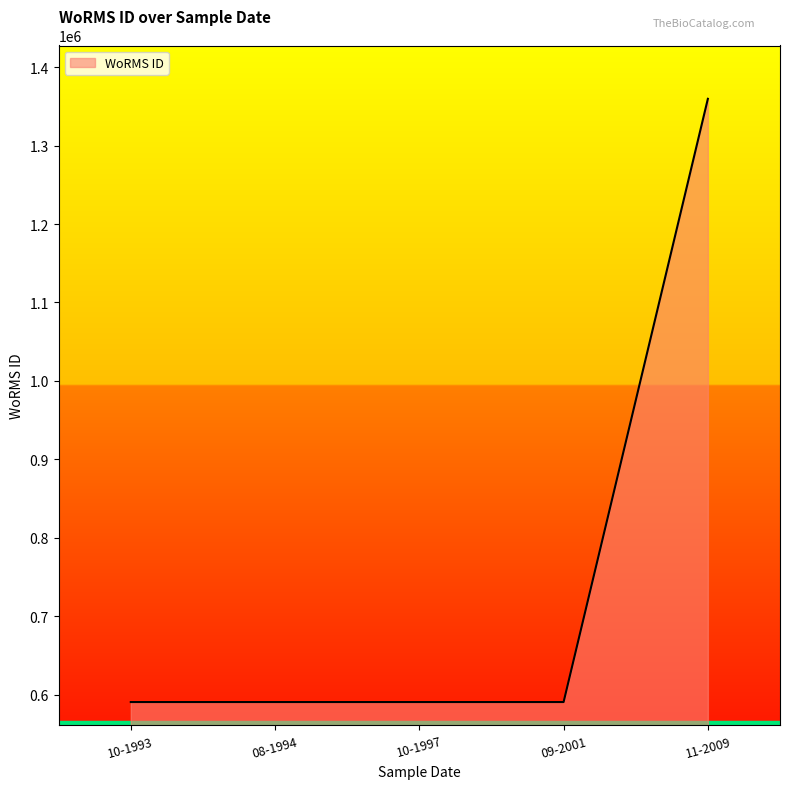

Approximately how many times larger is the value at 08-1994 compared to 10-1997?

1.0